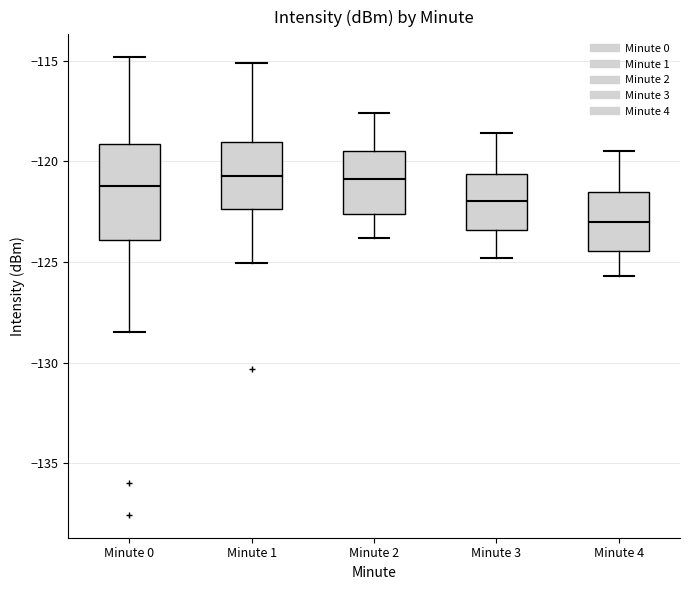

Reading left to right, read every box against the y-axis: the position of its median line, the range the box covers, and the ends of its whiskers. The values are not printed on the chart, so give them approximately, as read against the axis.

Minute 0: median -121.0, box -124.0 to -119.0, whiskers -128.5 to -115.0
Minute 1: median -120.5, box -122.5 to -119.0, whiskers -125.0 to -115.0
Minute 2: median -121.0, box -122.5 to -119.5, whiskers -124.0 to -117.5
Minute 3: median -122.0, box -123.5 to -120.5, whiskers -125.0 to -118.5
Minute 4: median -123.0, box -124.5 to -121.5, whiskers -125.5 to -119.5